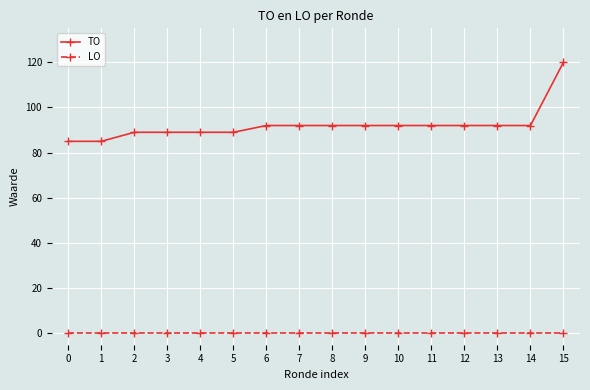

What is the sum of all TO values?

1474